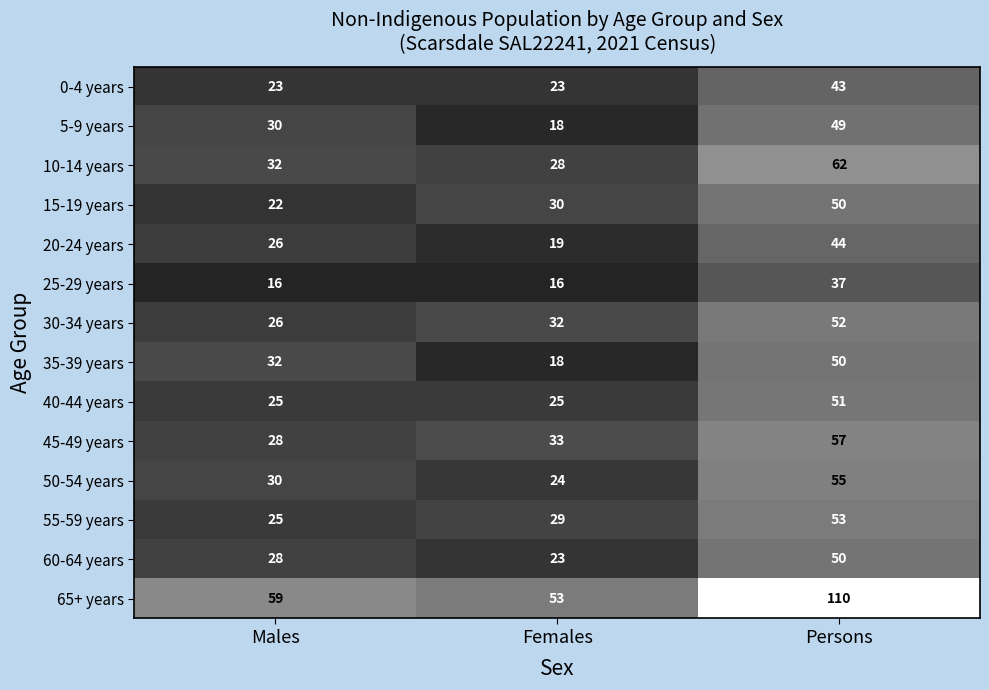

How many 20-24 years values are between 19 and 44?

3